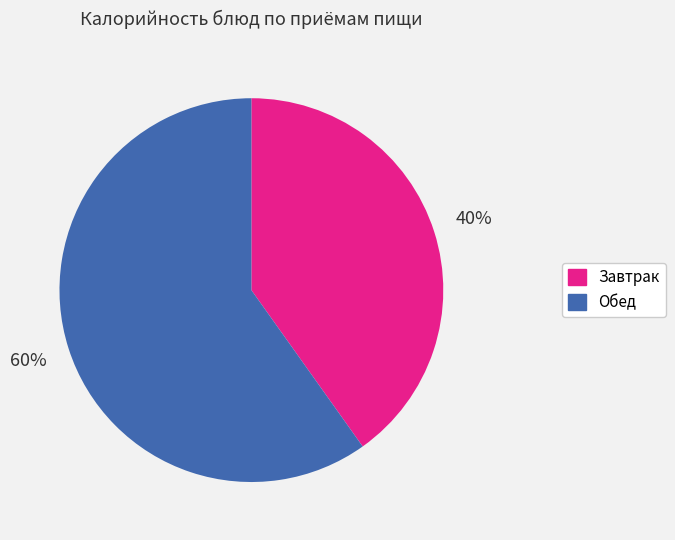

Is there a majority slice in this chart?

Yes